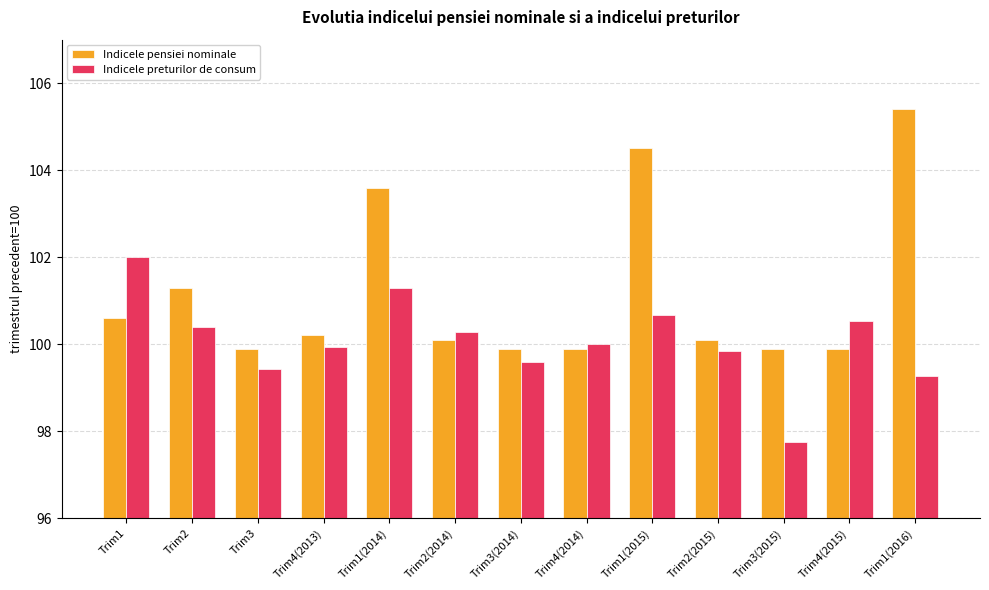

List the series in order of their overall mean, lowest first.

Indicele preturilor de consum, Indicele pensiei nominale